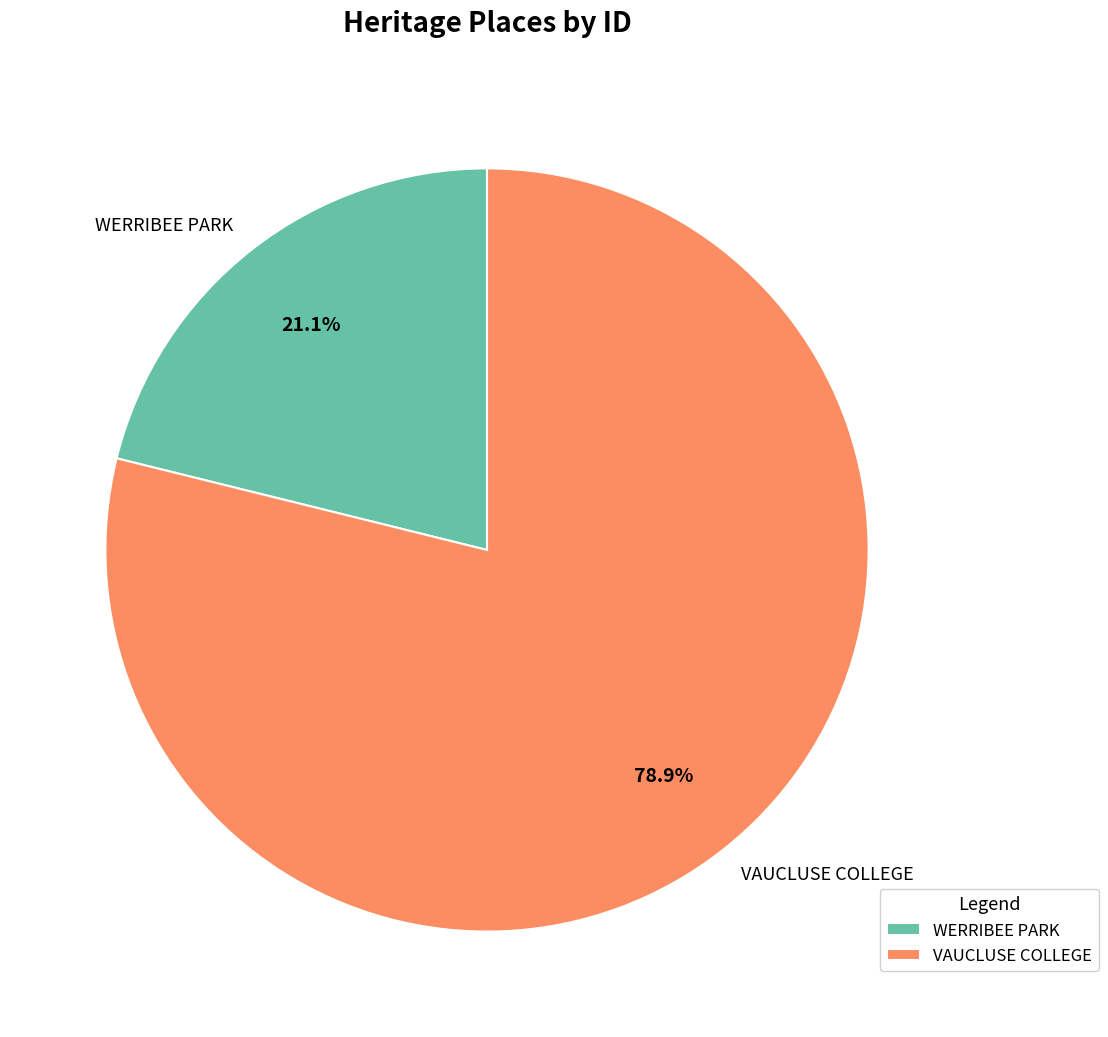

Does any single category account for the majority?

Yes